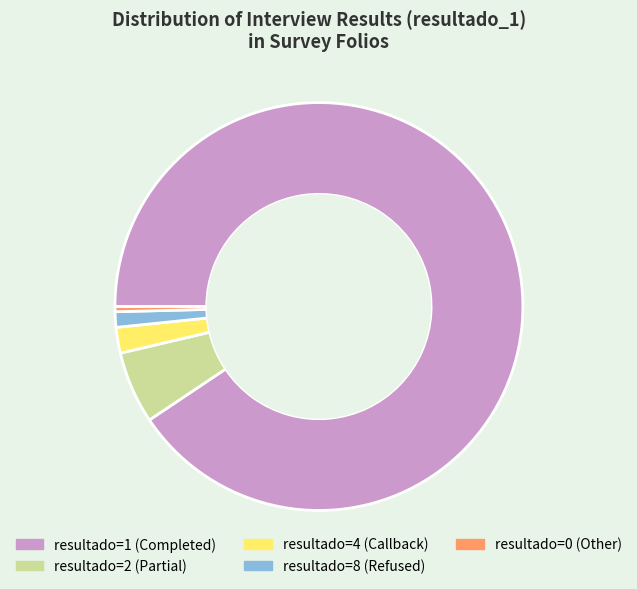

Count the number of slices in the pie.

5